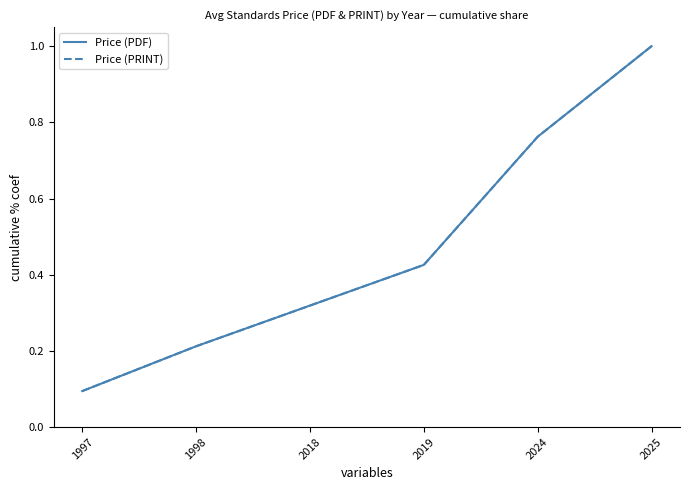

What is the smallest value displayed?

0.1